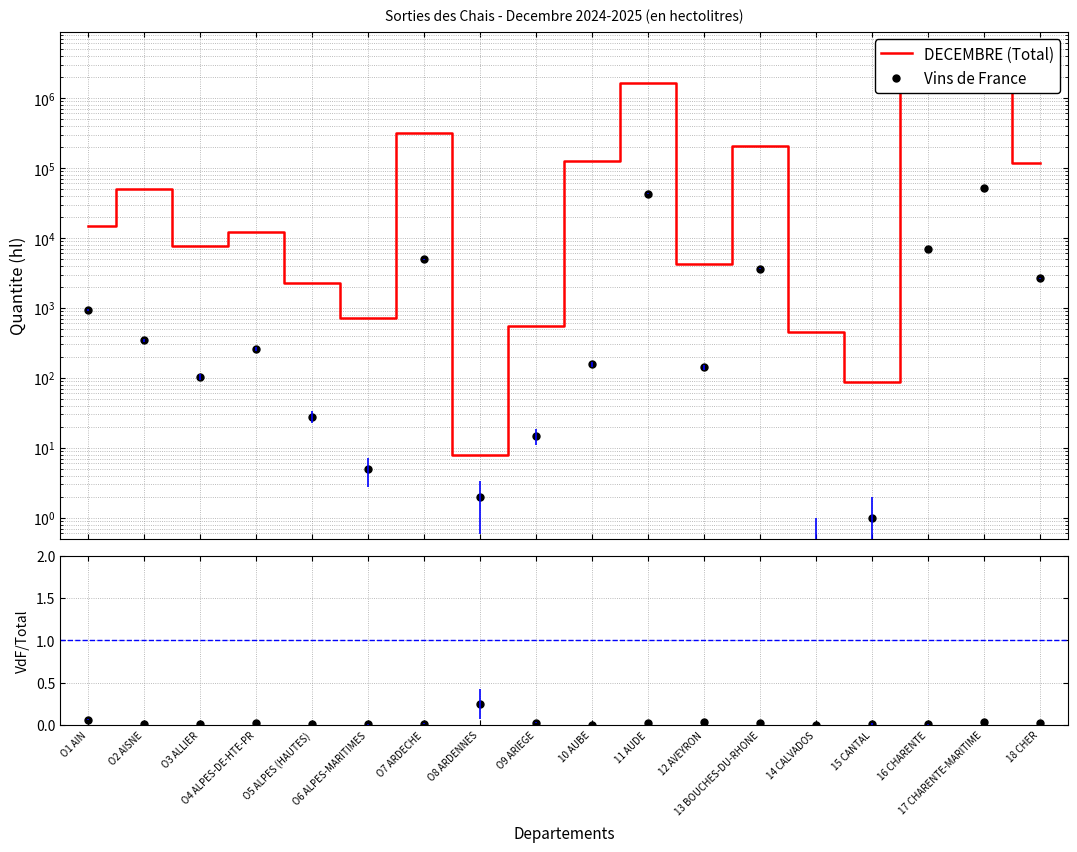

What is the label of the 16th point from the left?

16 CHARENTE